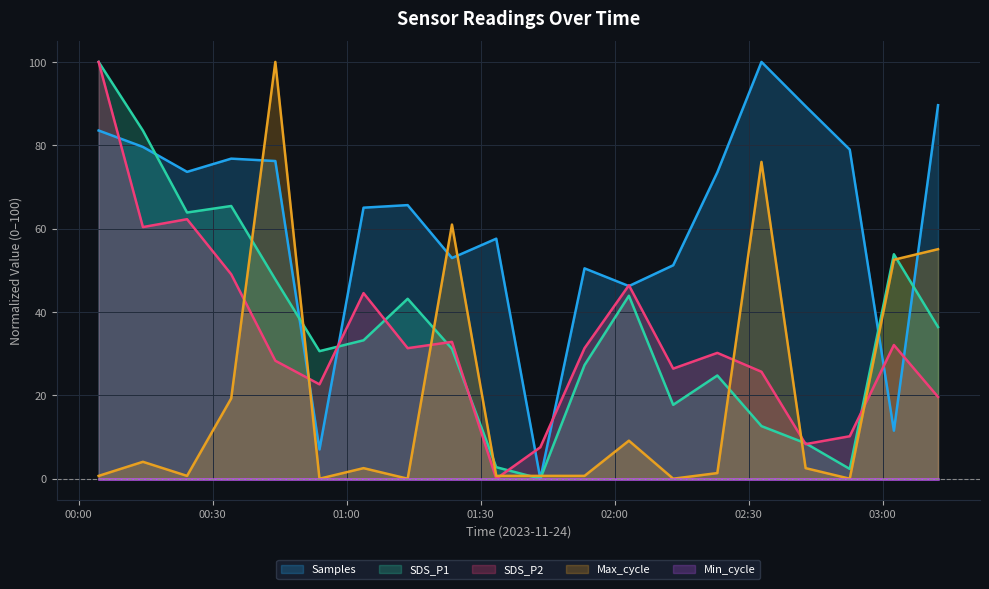

What is the difference between the highest and lowest values at 2023/11/24 01:53:16?

49.8